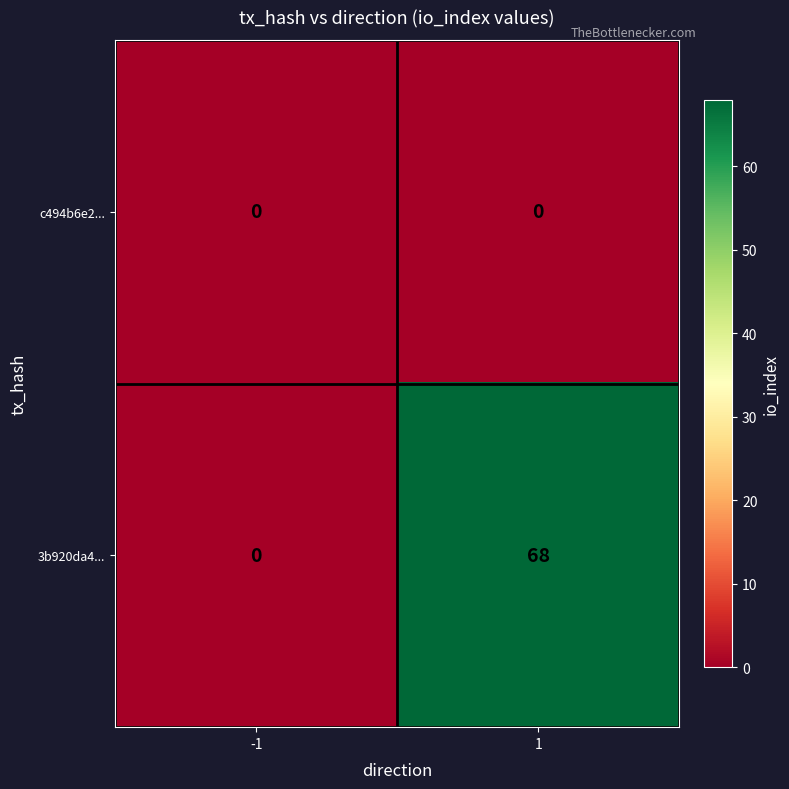

At which category is the sum across all series the highest?

1